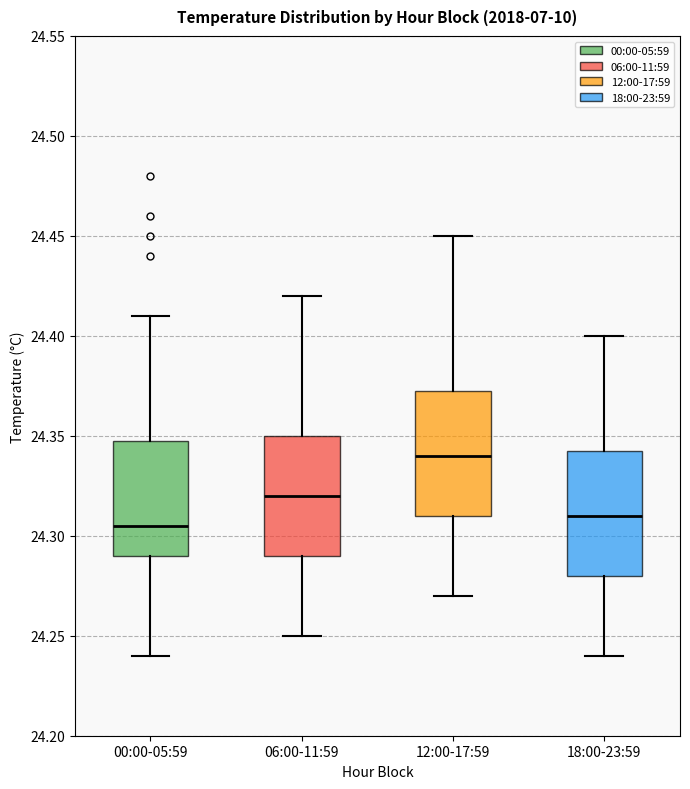

Which box has the highest median line?

12:00-17:59